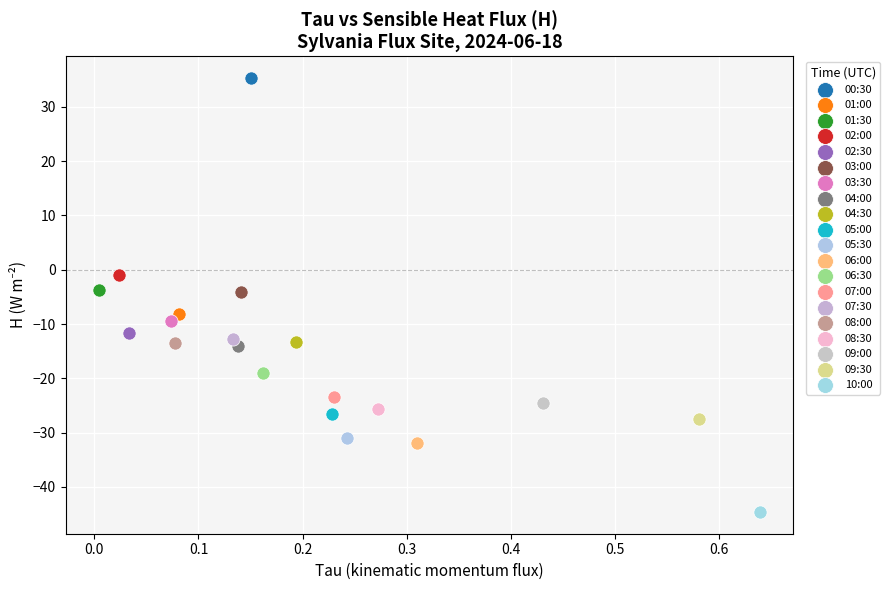

Which series reaches the minimum Y coordinate?

10:00